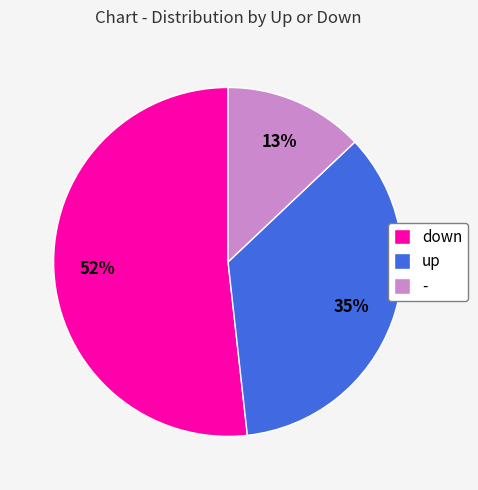

Approximately how many times larger is the value at up compared to -?

2.7